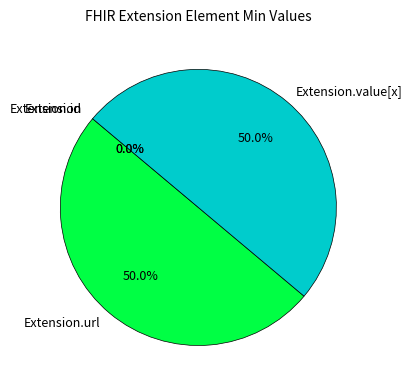

Is it true that Extension is 8% of the pie?

False